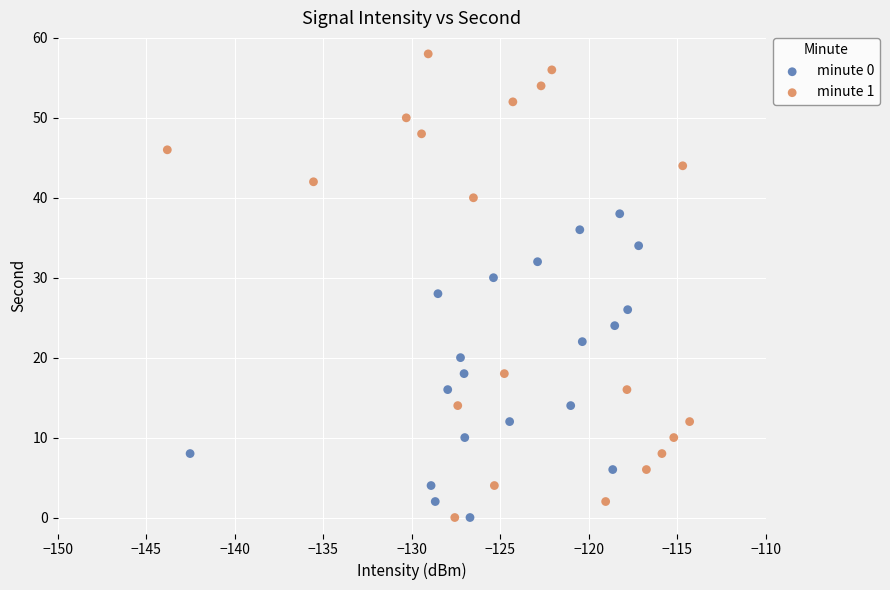

Which series contains the highest Y value?

minute 1